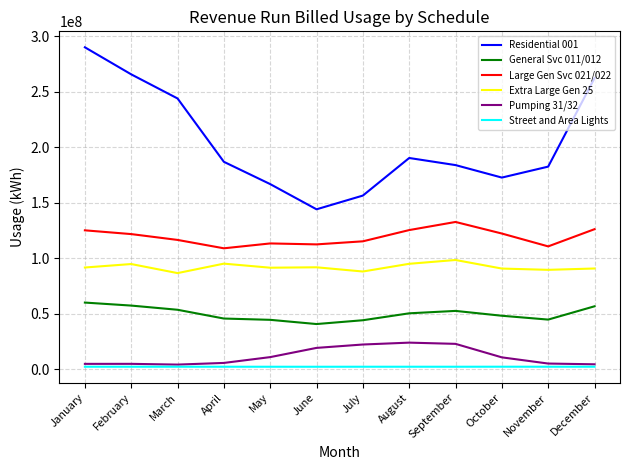

Which series has the widest spread of values?

Residential 001